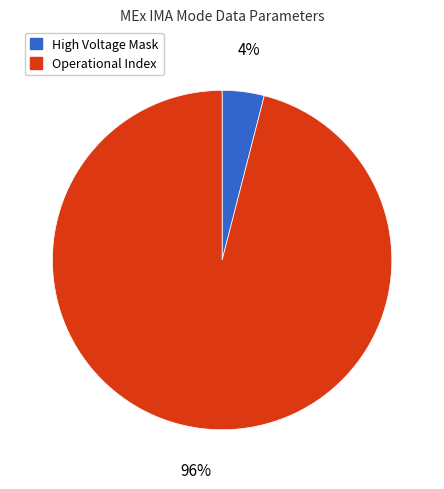

Is there any slice that represents more than half of the pie?

Yes